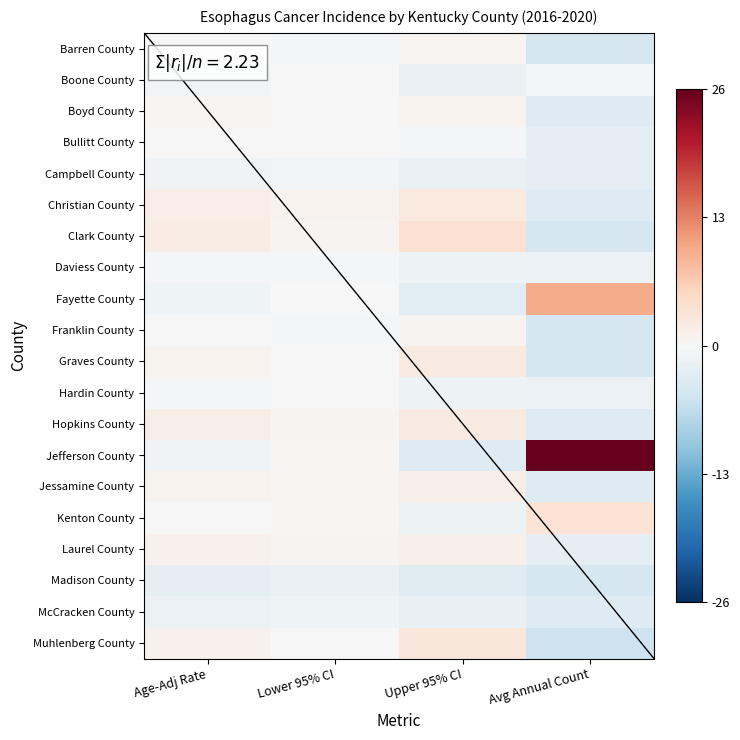

How many series are shown in this chart?

20